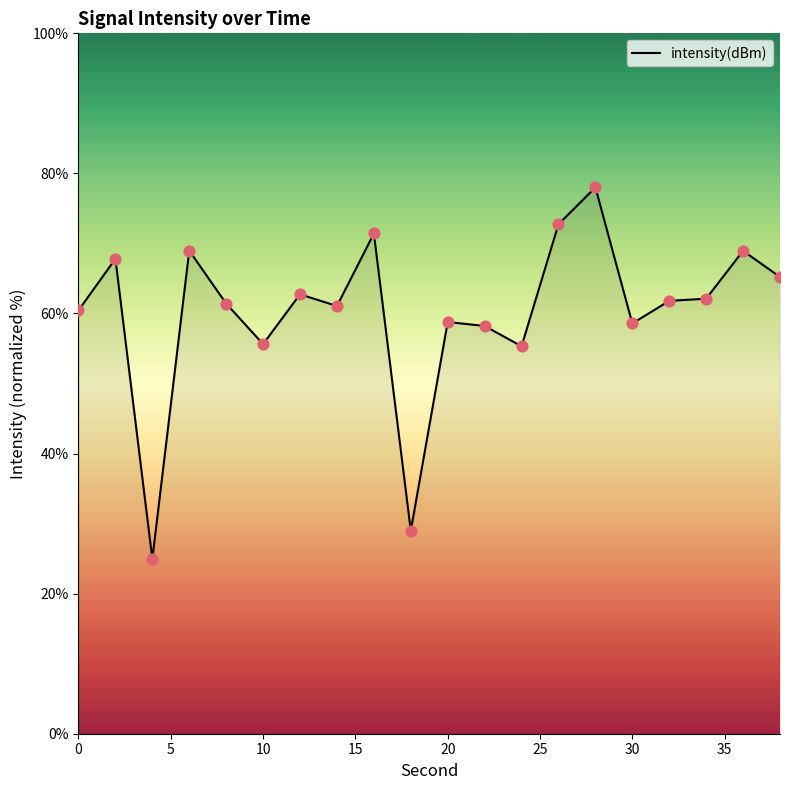

What is the minimum value shown in the chart?

24.9